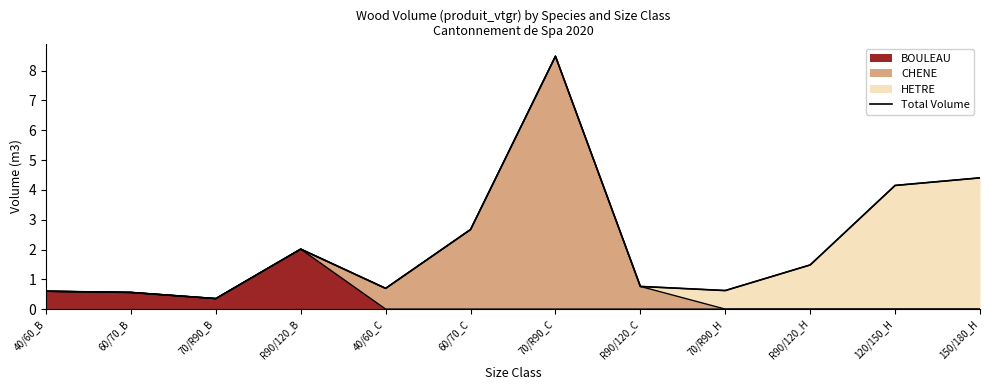

How many categories are shown in the chart?

12